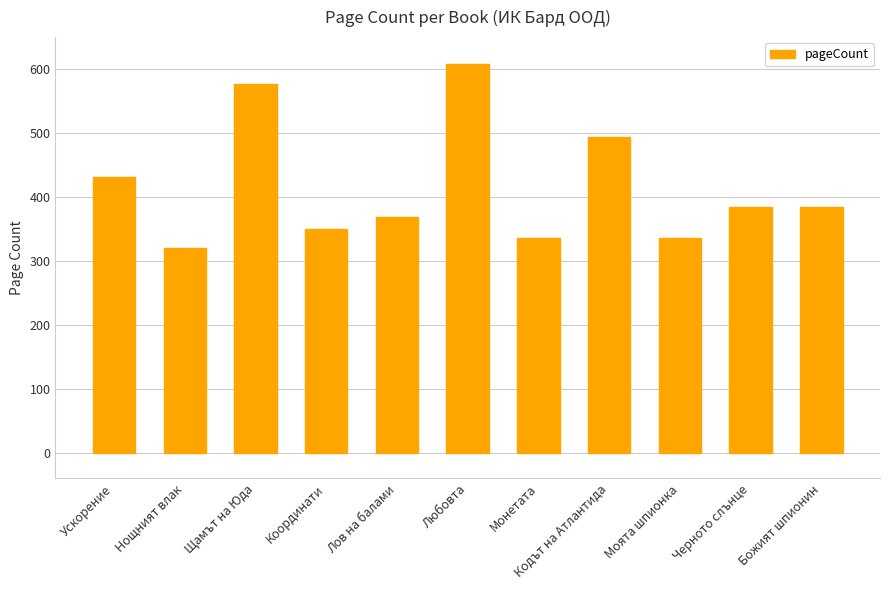

What is the approximate value at Щамът на Юда, to the nearest 50?

600